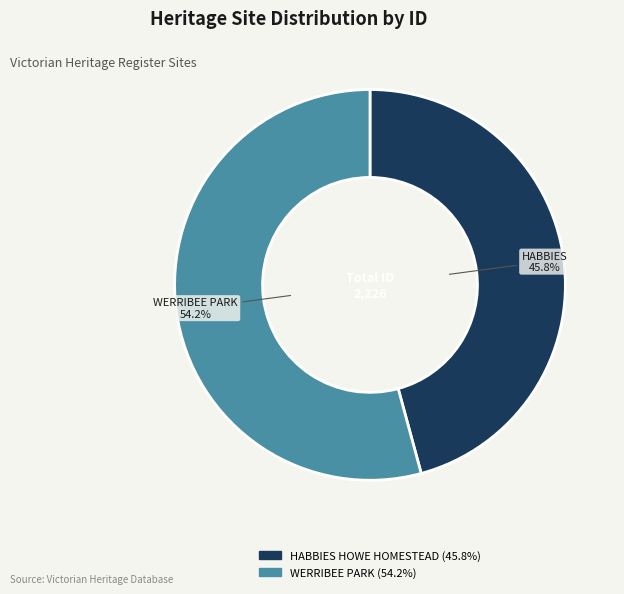

To the nearest percent, what percentage of the pie is WERRIBEE PARK?

54%